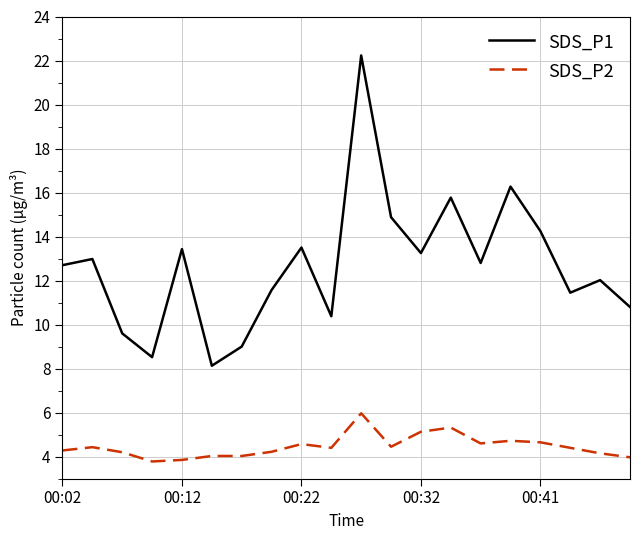

Rank the series by their average value, from highest to lowest.

SDS_P1, SDS_P2